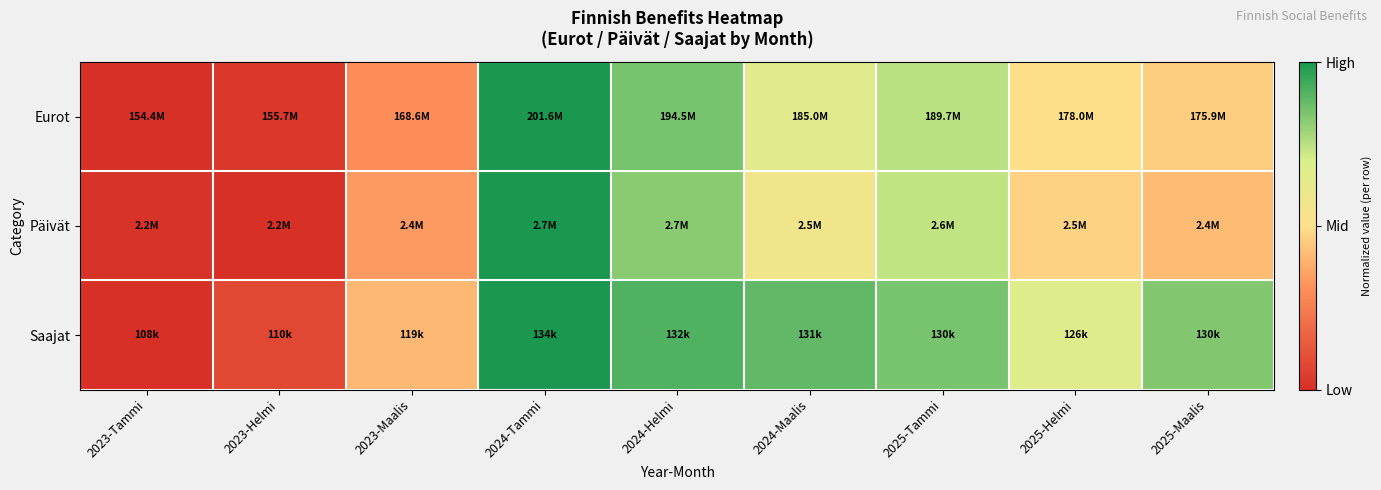

At which category is the sum across all series the highest?

2024-Tammi